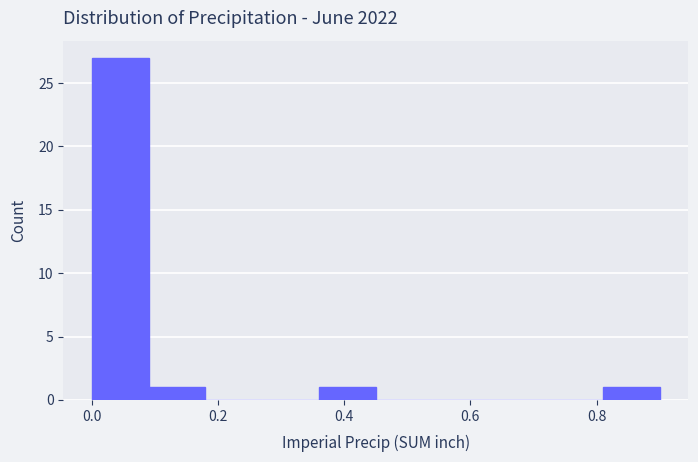

Which range on the x-axis has the tallest bar?

0.00 to 0.09